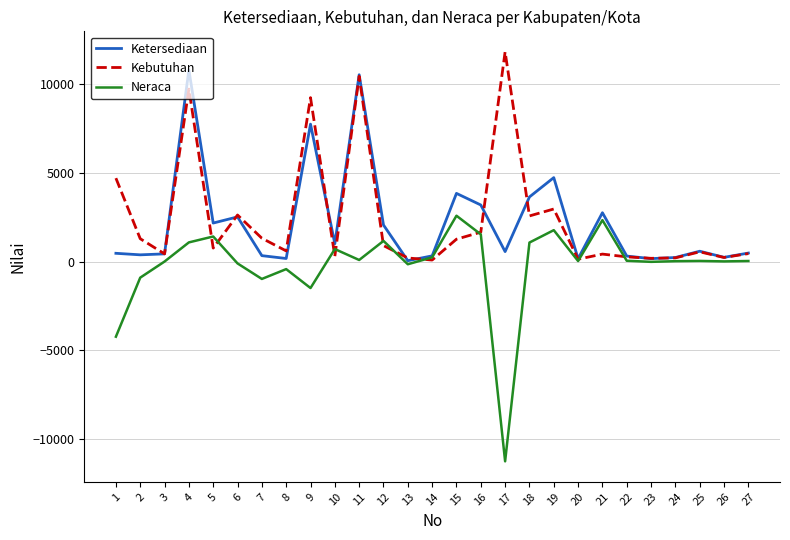

Which series has the widest spread of values?

Neraca